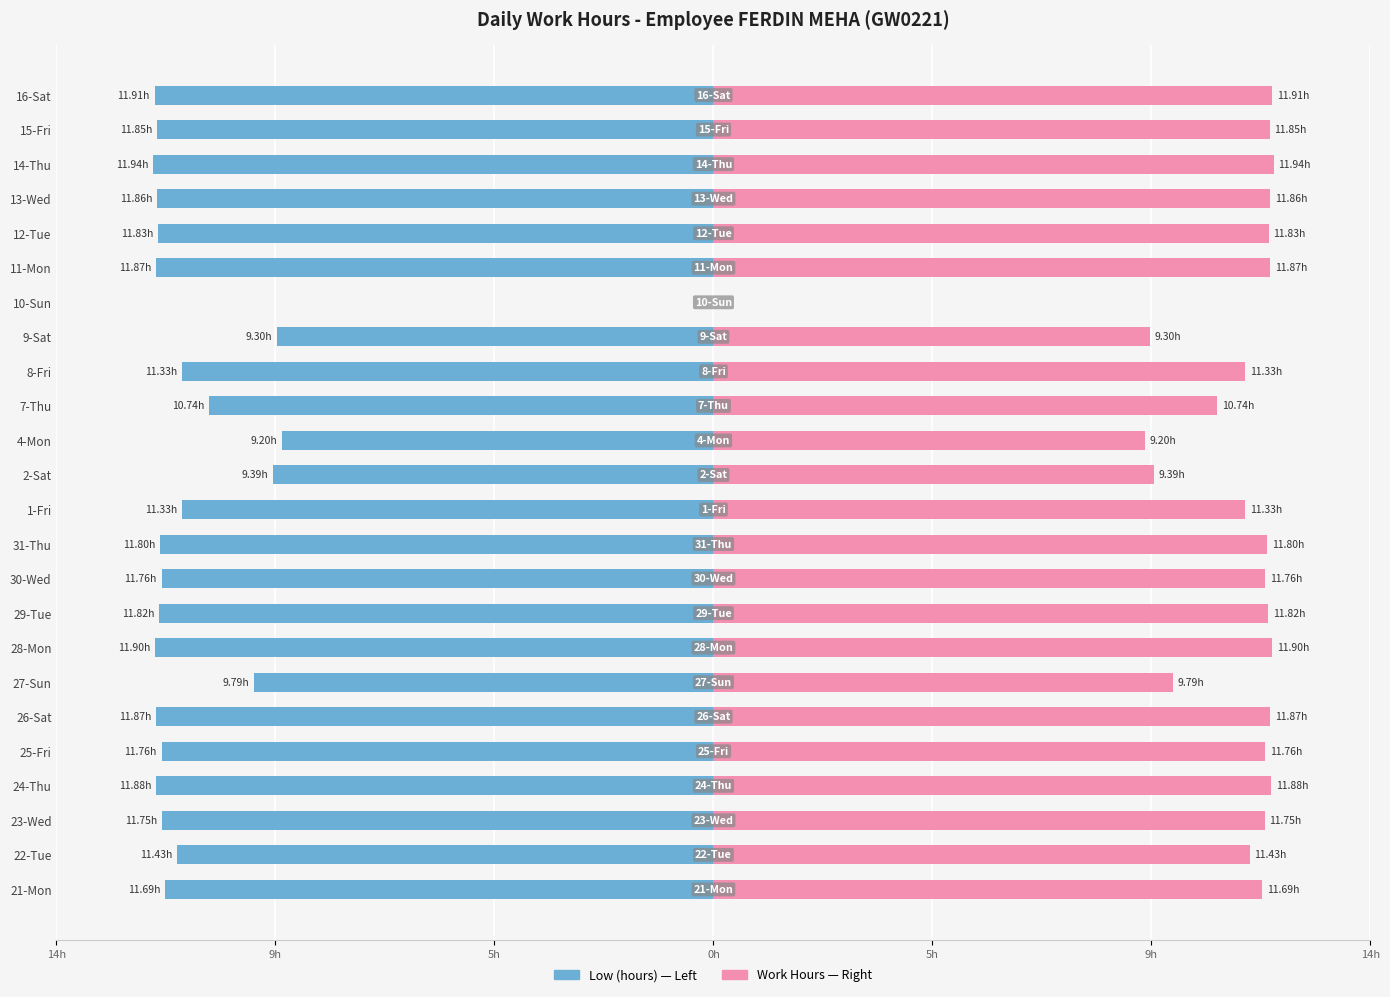

List the series in order of their overall mean, highest first.

Work Hours (right), Low (hours)